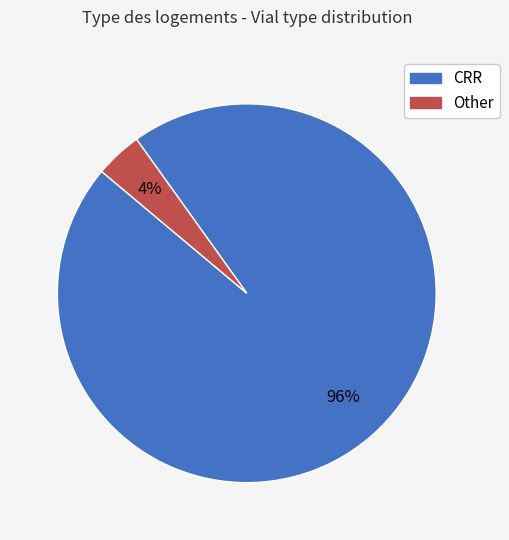

To the nearest percent, what portion does Other represent?

4%